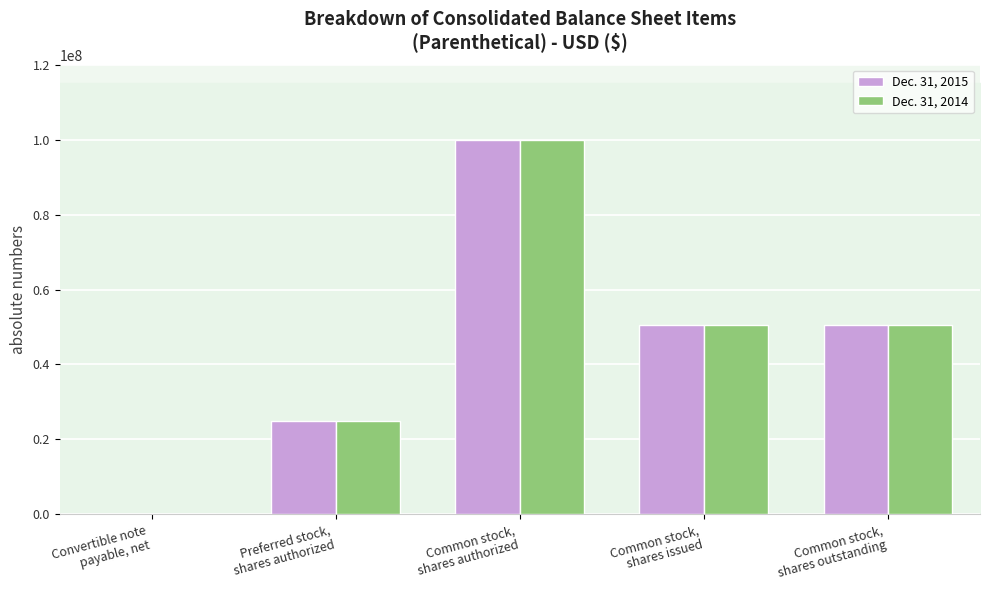

Does the chart contain stacked bars?

No